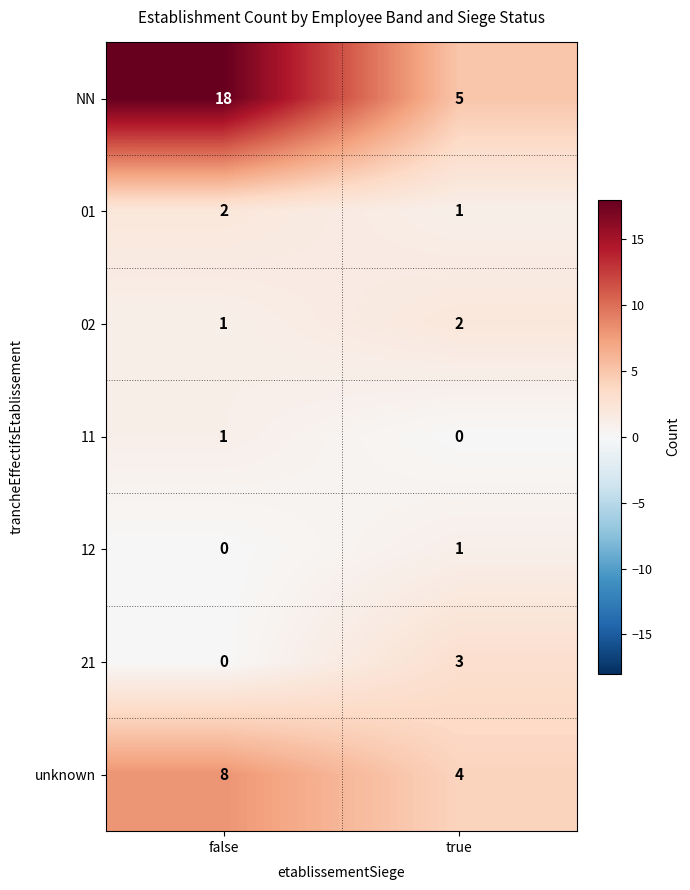

Which series changed the most between false and true?

NN